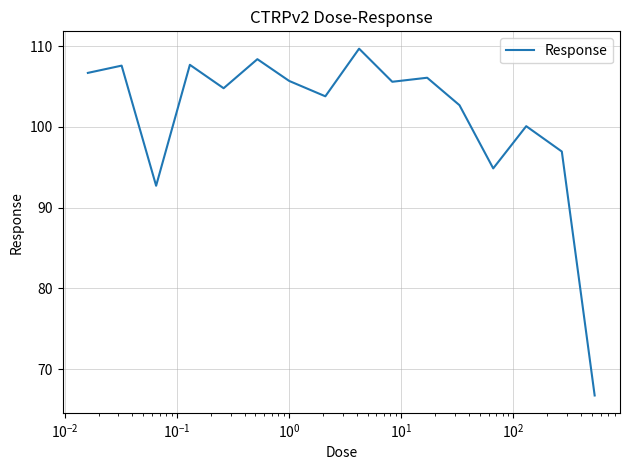

What is the difference between the maximum and minimum values?

43.0